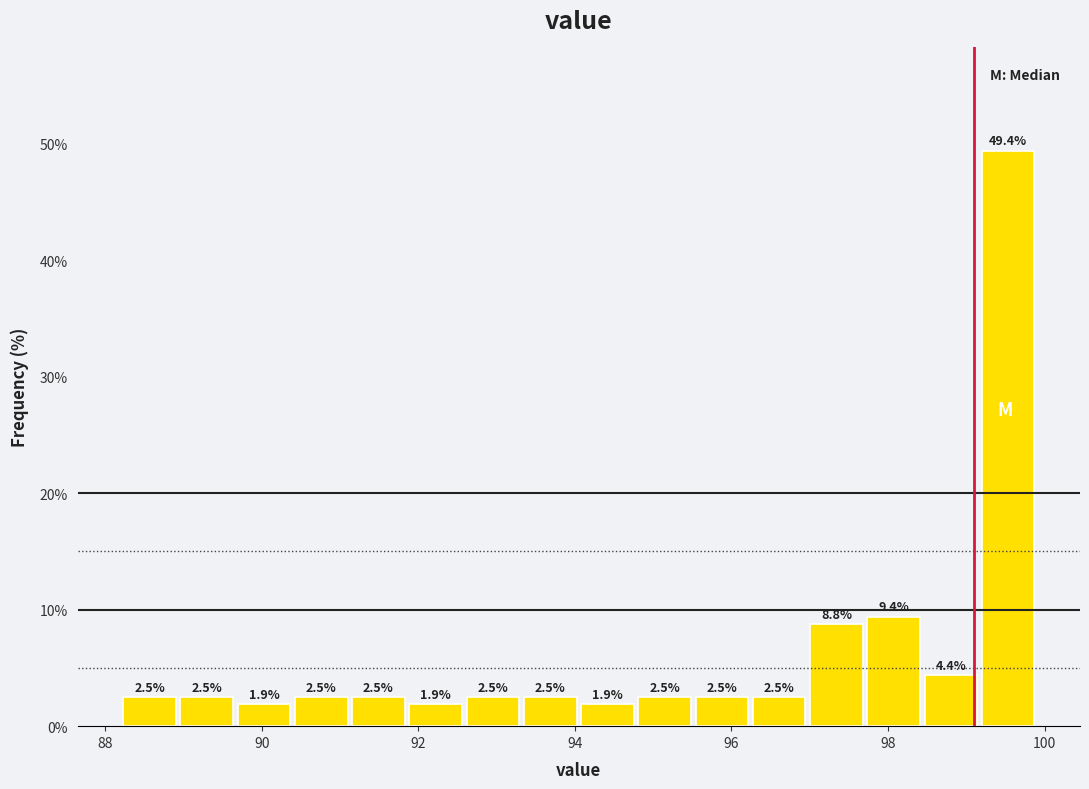

Read against the x-axis, roughly where is the centre of the tallest bar?

99.6